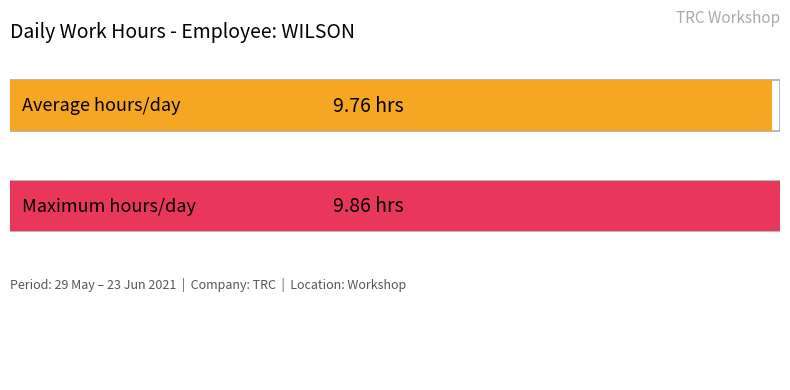

What is the maximum value shown in the chart?

9.9